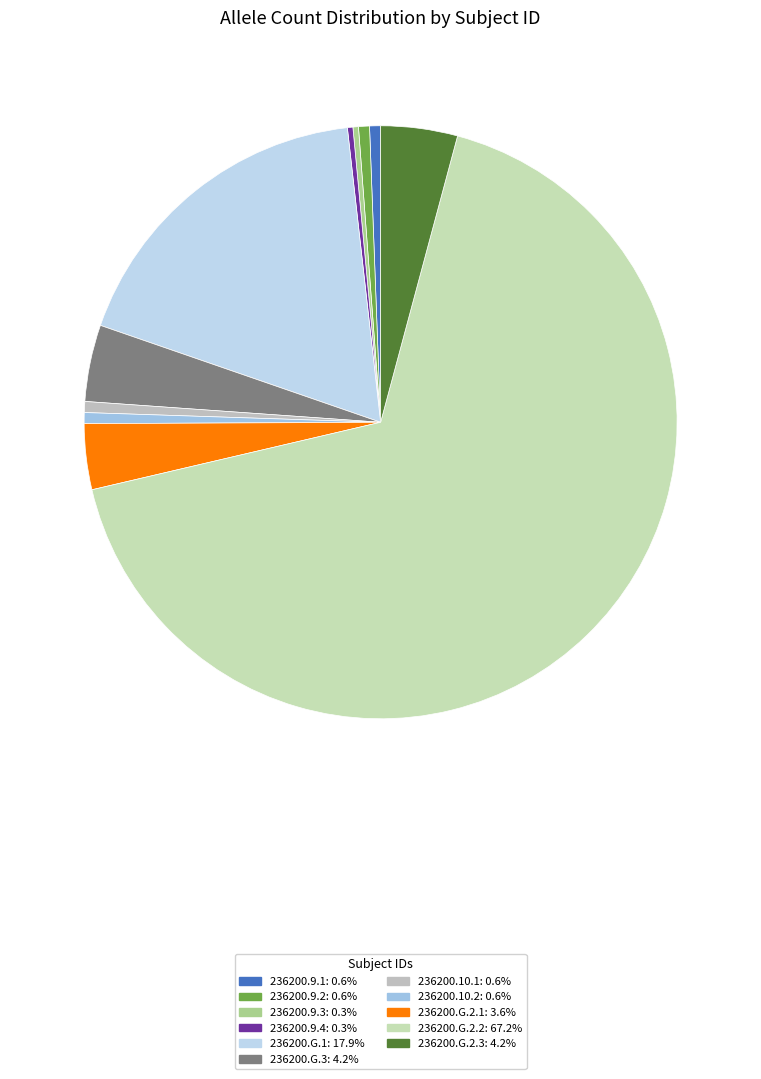

Which slice is the smallest?

236200.9.3